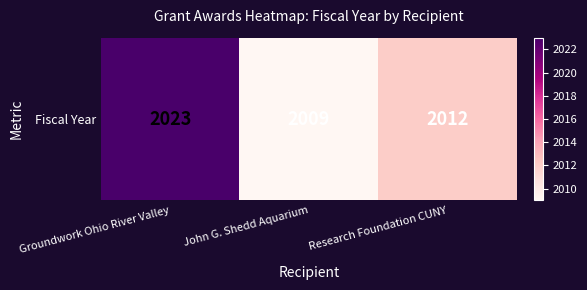

At which label does the data first exceed 2012?

Groundwork Ohio River Valley